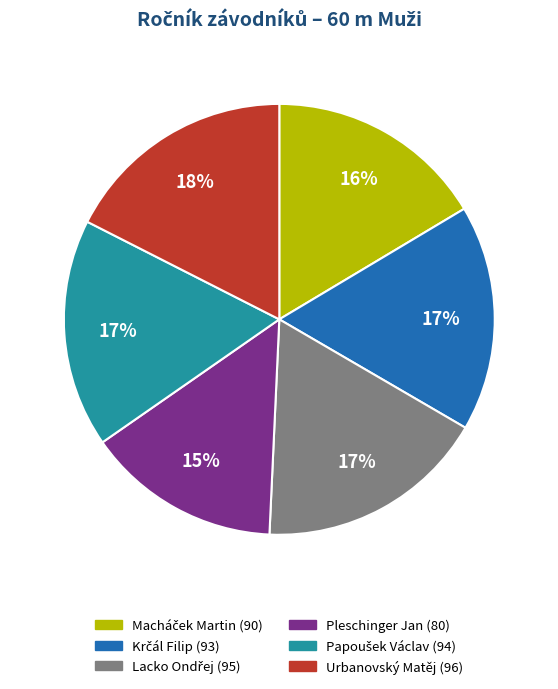

Is it true that Pleschinger Jan is 15% of the pie?

True